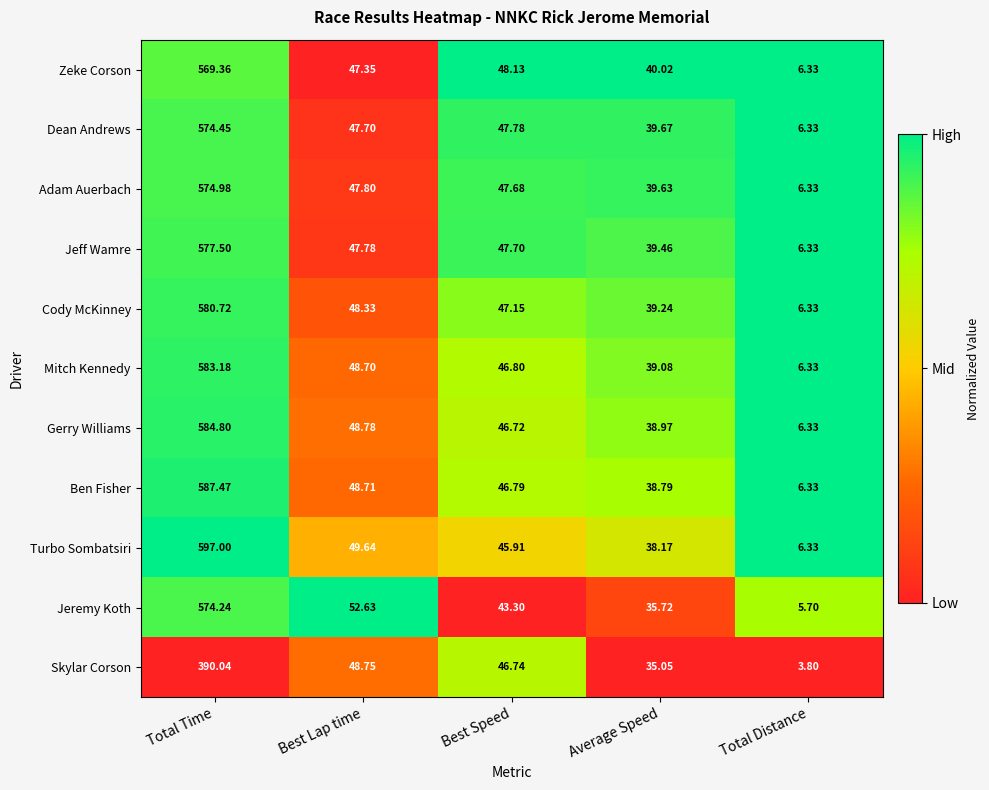

How many categories are shown in the chart?

5